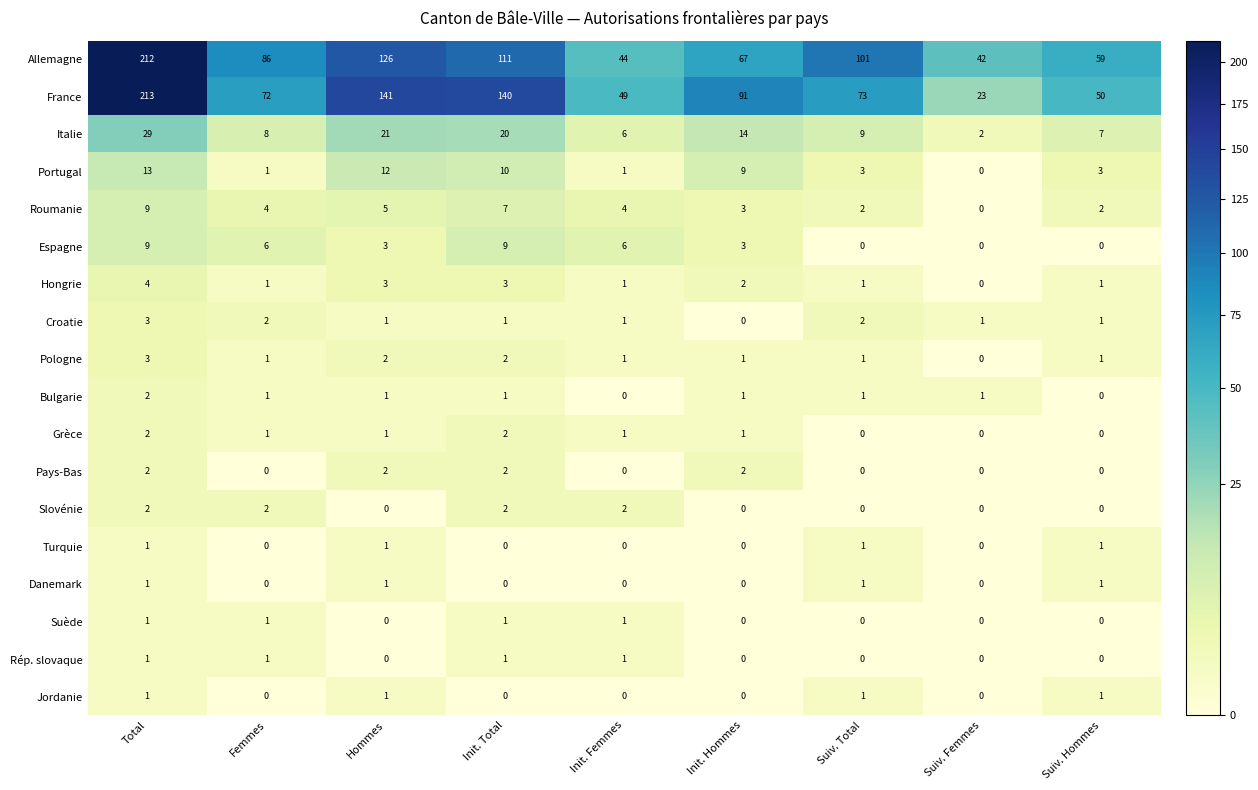

At how many categories does at least one series exceed 10?

9